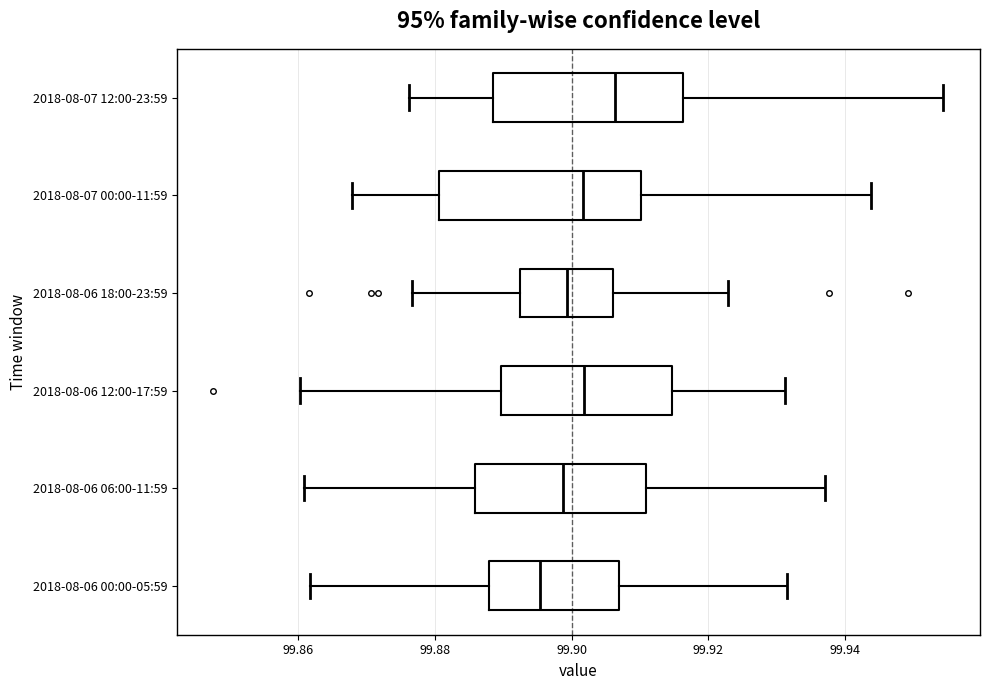

Reading bottom to top, transcribe this box plot: for each box, give where its median line is, the range the box spans, and where its two whiskers end, as read against the x-axis. The values are not printed on the chart, so give them approximately, as read against the axis.

2018-08-06 00:00-05:59: median 99.896, box 99.888 to 99.906, whiskers 99.862 to 99.932
2018-08-06 06:00-11:59: median 99.898, box 99.886 to 99.910, whiskers 99.860 to 99.938
2018-08-06 12:00-17:59: median 99.902, box 99.890 to 99.914, whiskers 99.860 to 99.932
2018-08-06 18:00-23:59: median 99.900, box 99.892 to 99.906, whiskers 99.876 to 99.922
2018-08-07 00:00-11:59: median 99.902, box 99.880 to 99.910, whiskers 99.868 to 99.944
2018-08-07 12:00-23:59: median 99.906, box 99.888 to 99.916, whiskers 99.876 to 99.954